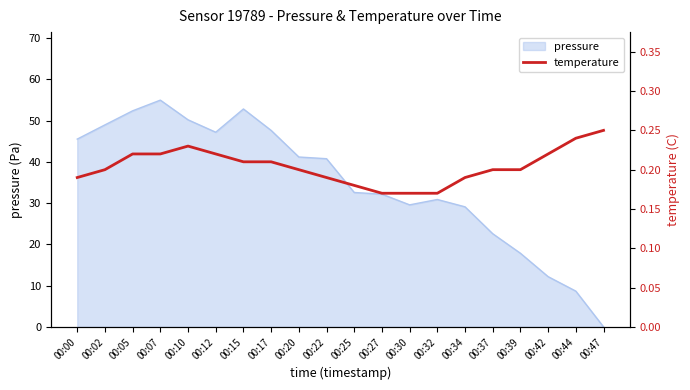

Read the value at 00:05.

0.2